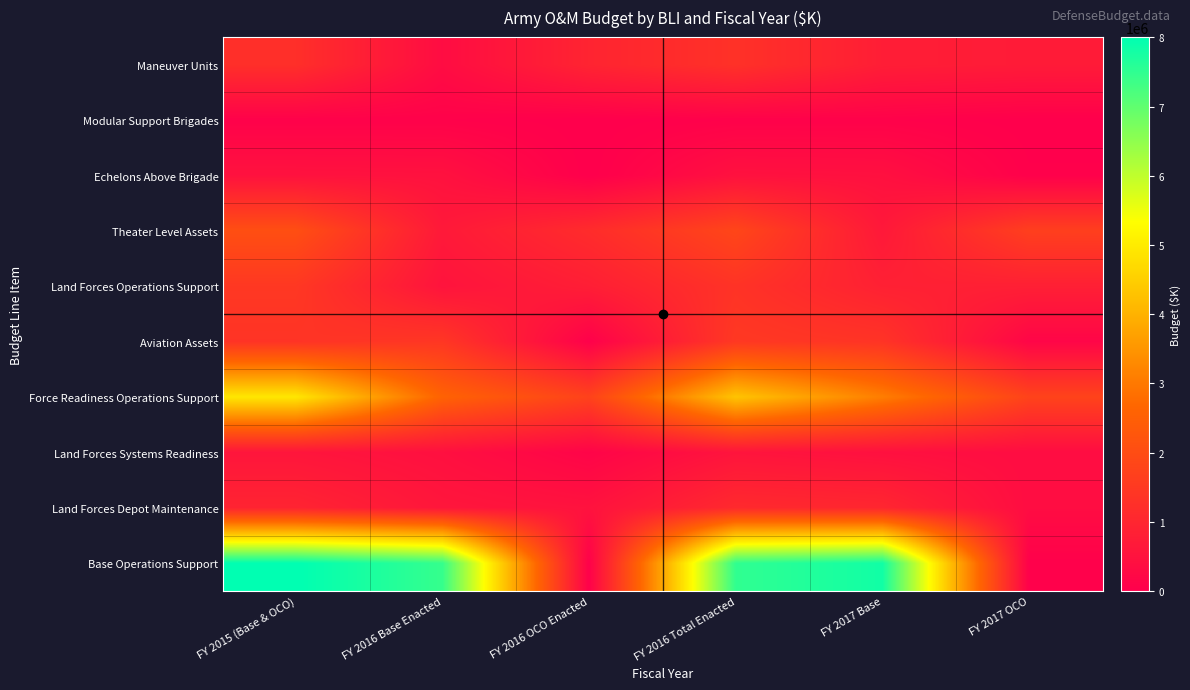

How many series are shown in this chart?

10